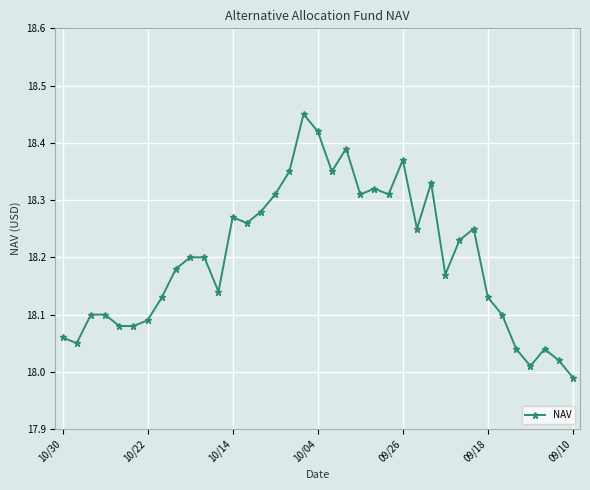

True or false: there are more than 1 points higher than both neighbors.

True